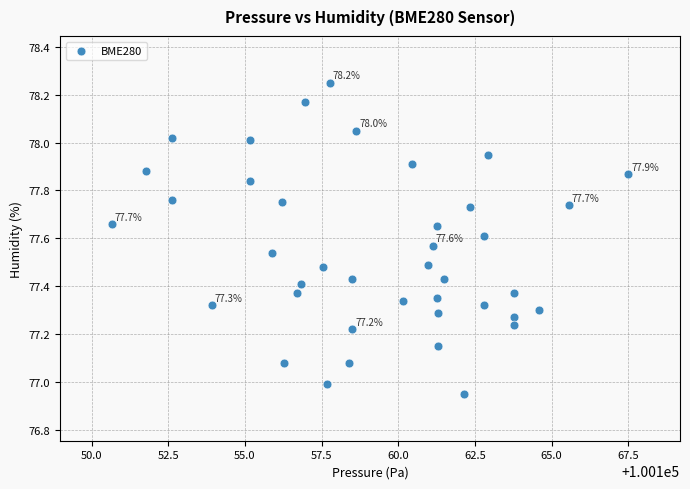

What is the range of Y values (max minus min)?

1.3